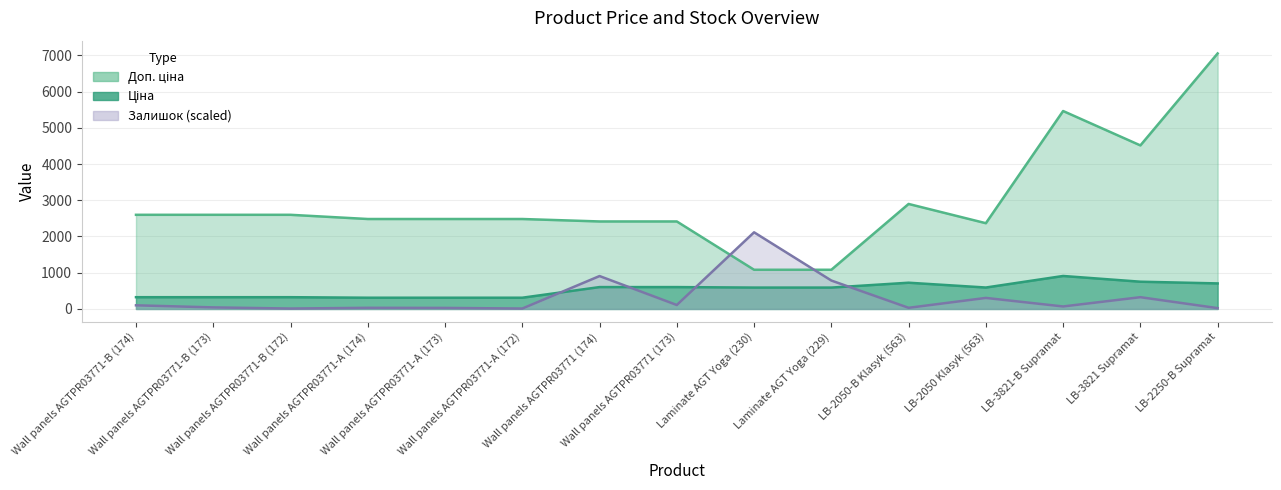

Where is the first local maximum for Доп. ціна?

LB-2050-B Klasyk (563)